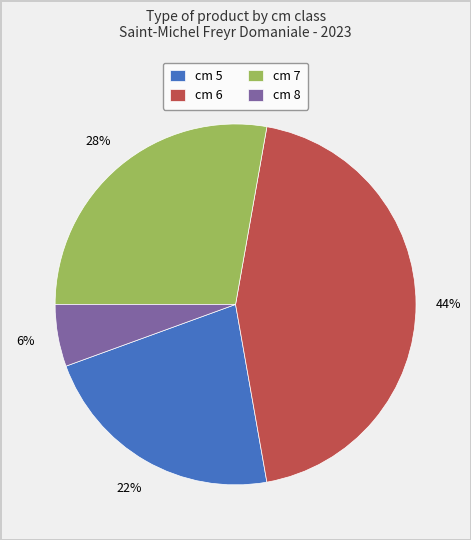

To the nearest percent, what is the average slice percentage?

25%